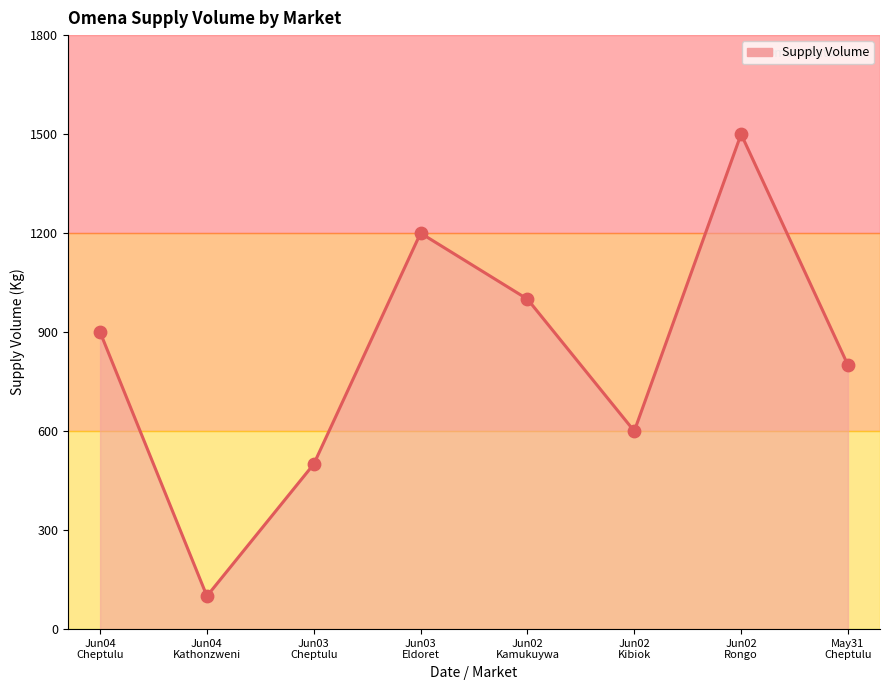

What is the difference between the second highest and second lowest values?

700